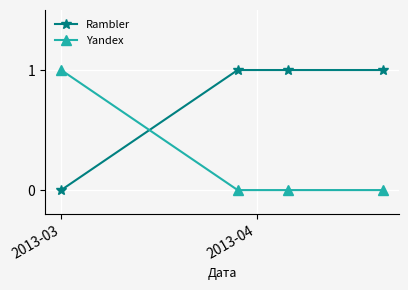

What is the sum of all Yandex values?

1